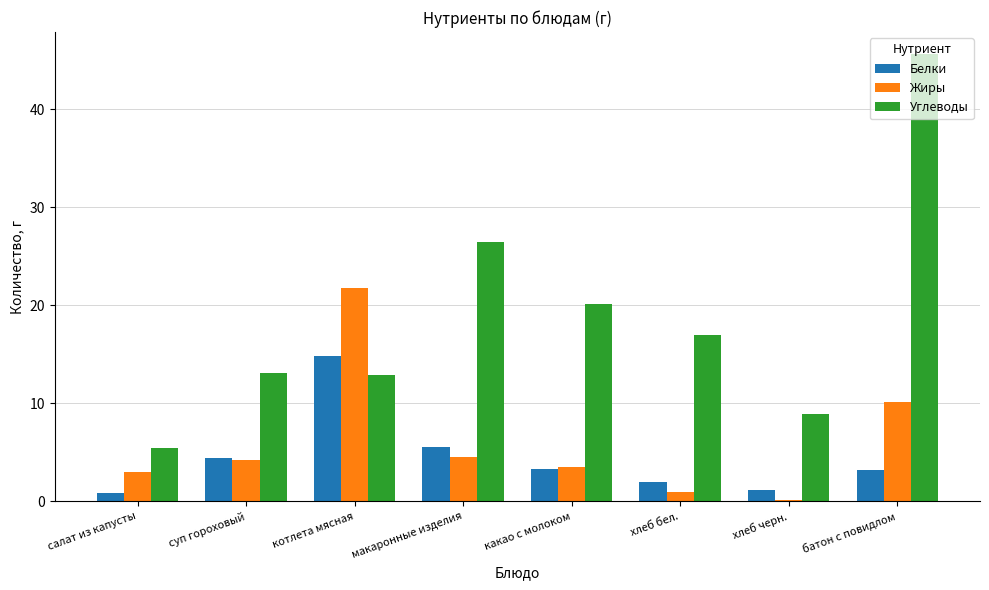

What is the difference between the highest and lowest values at салат из капусты?

4.6